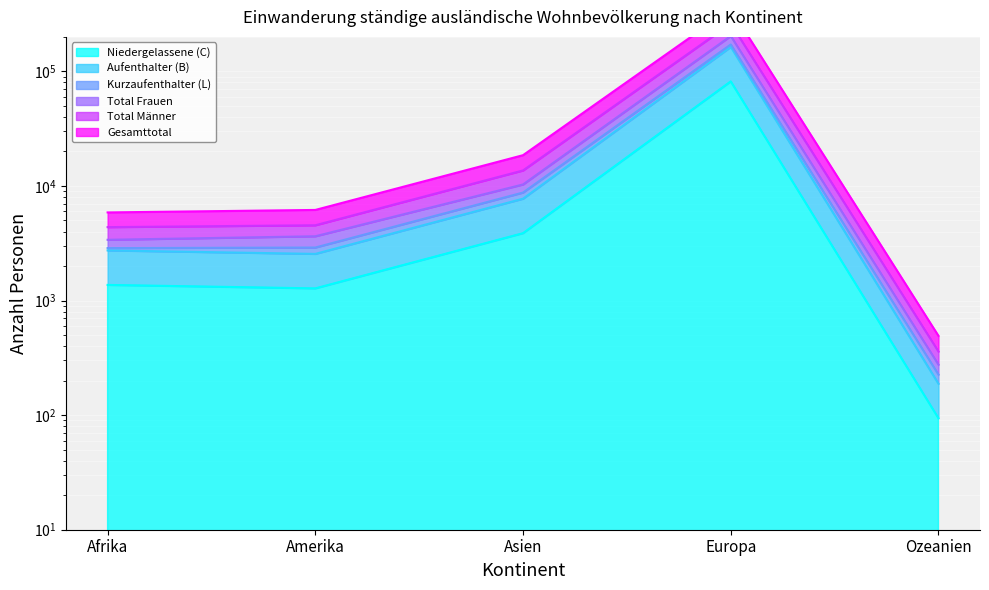

What are all the series names shown in the legend?

Niedergelassene (C), Aufenthalter (B), Kurzaufenthalter (L), Total Frauen, Total Männer, Gesamttotal